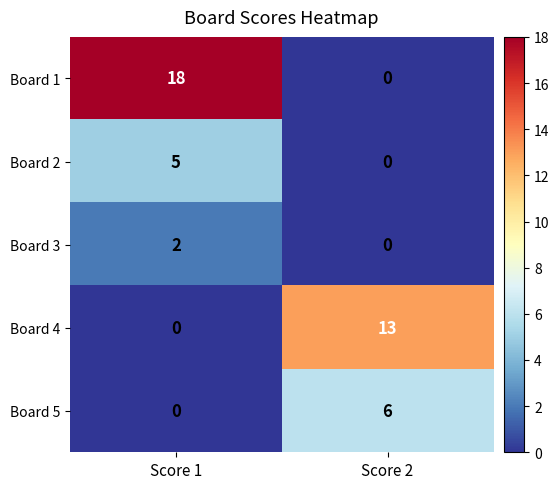

Where is Board 4 nearest to the value 6?

Score 1